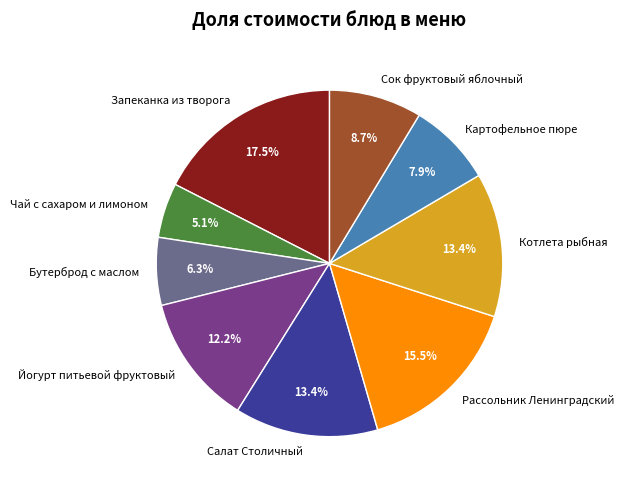

What is the largest slice in the pie chart?

Запеканка из творога